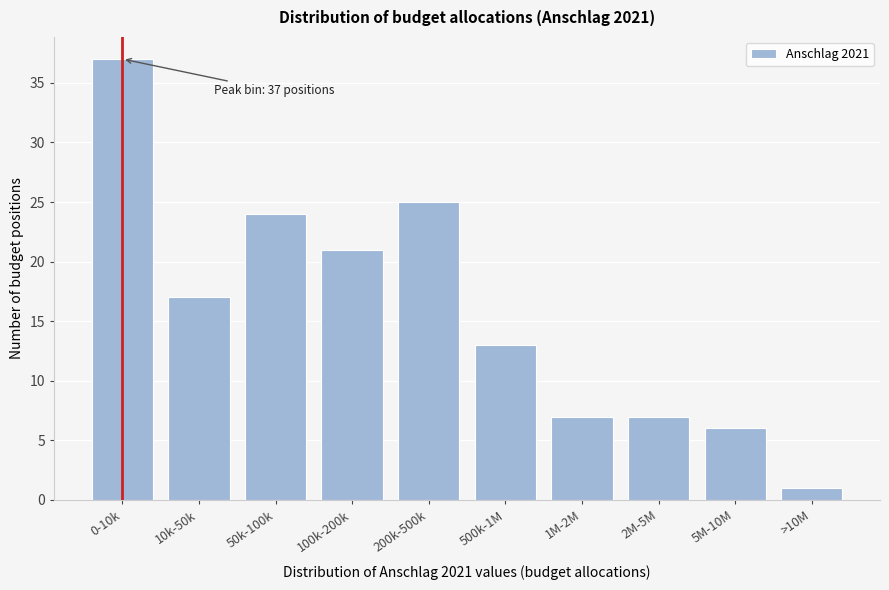

Reading left to right, extract all data points from this chart.

0-10k=37	10k-50k=17	50k-100k=24	100k-200k=21	200k-500k=25	500k-1M=13	1M-2M=7	2M-5M=7	5M-10M=6	>10M=1